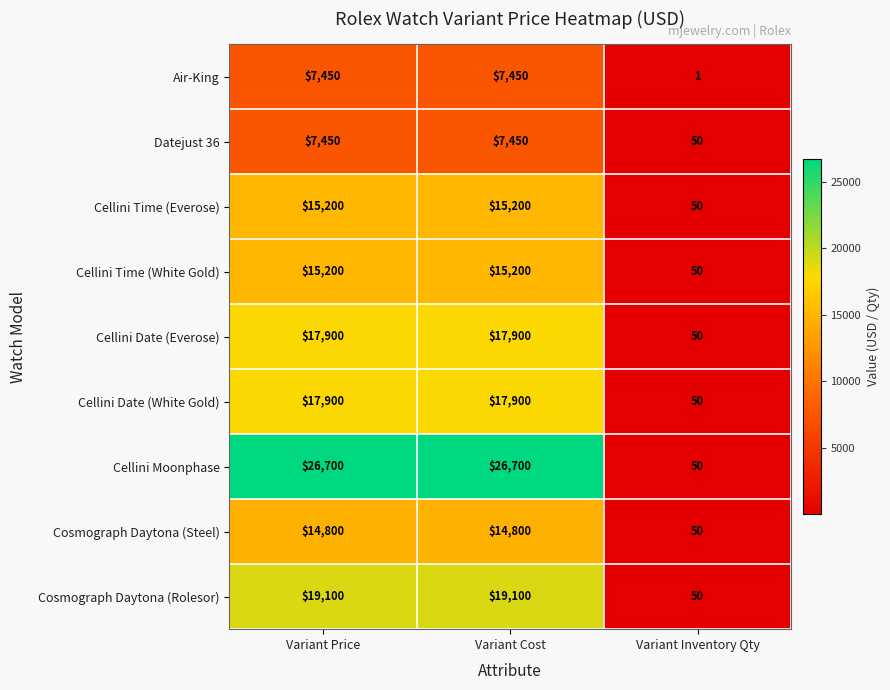

Which category has the lowest value in the Cosmograph Daytona (Rolesor) series?

Variant Inventory Qty